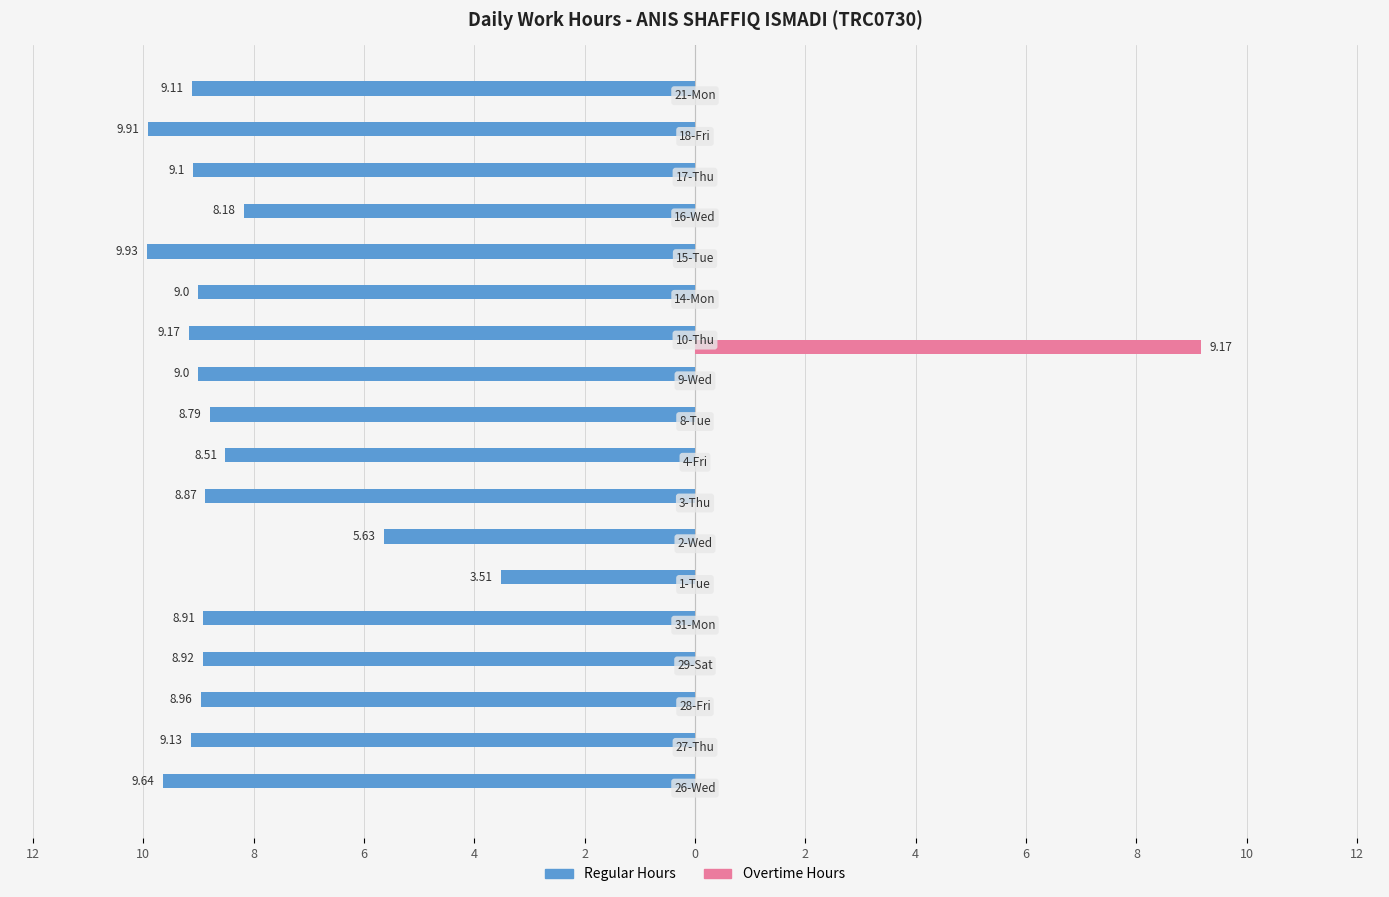

What are all the series names shown in the legend?

Regular Hours, Overtime Hours